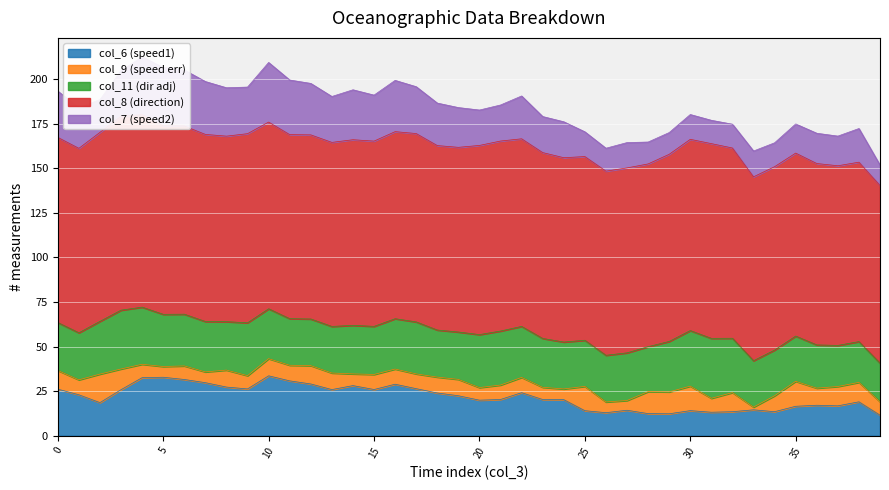

At how many categories does at least one series exceed 56?

40